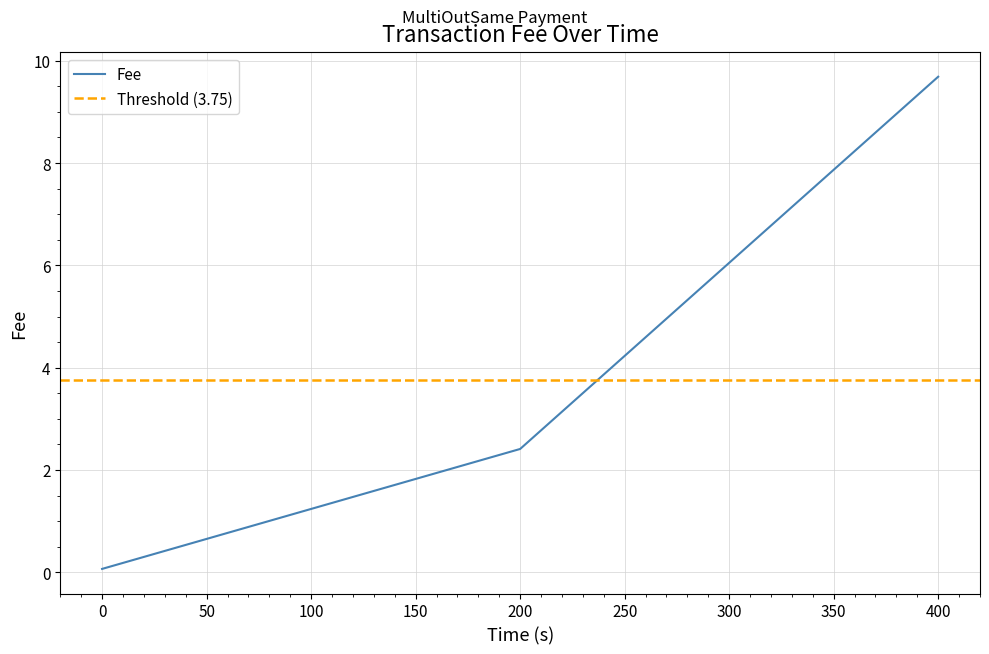

Where does the Fee series first go above 2?

200